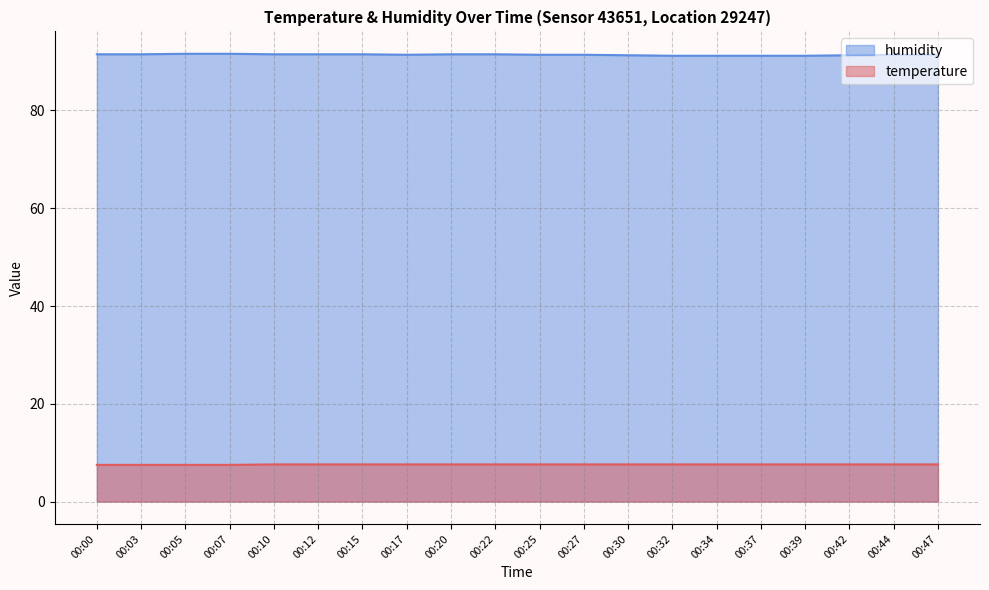

How many distinct data groups are displayed?

2